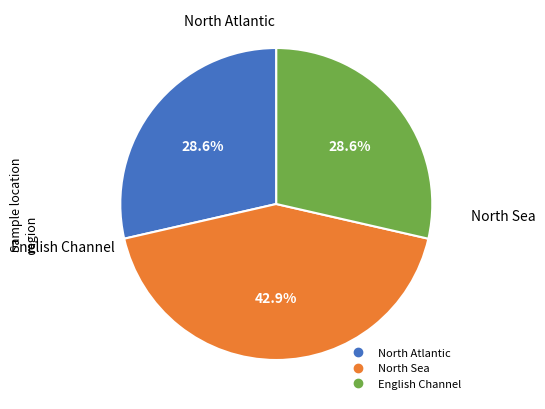

Does any single category account for the majority?

No